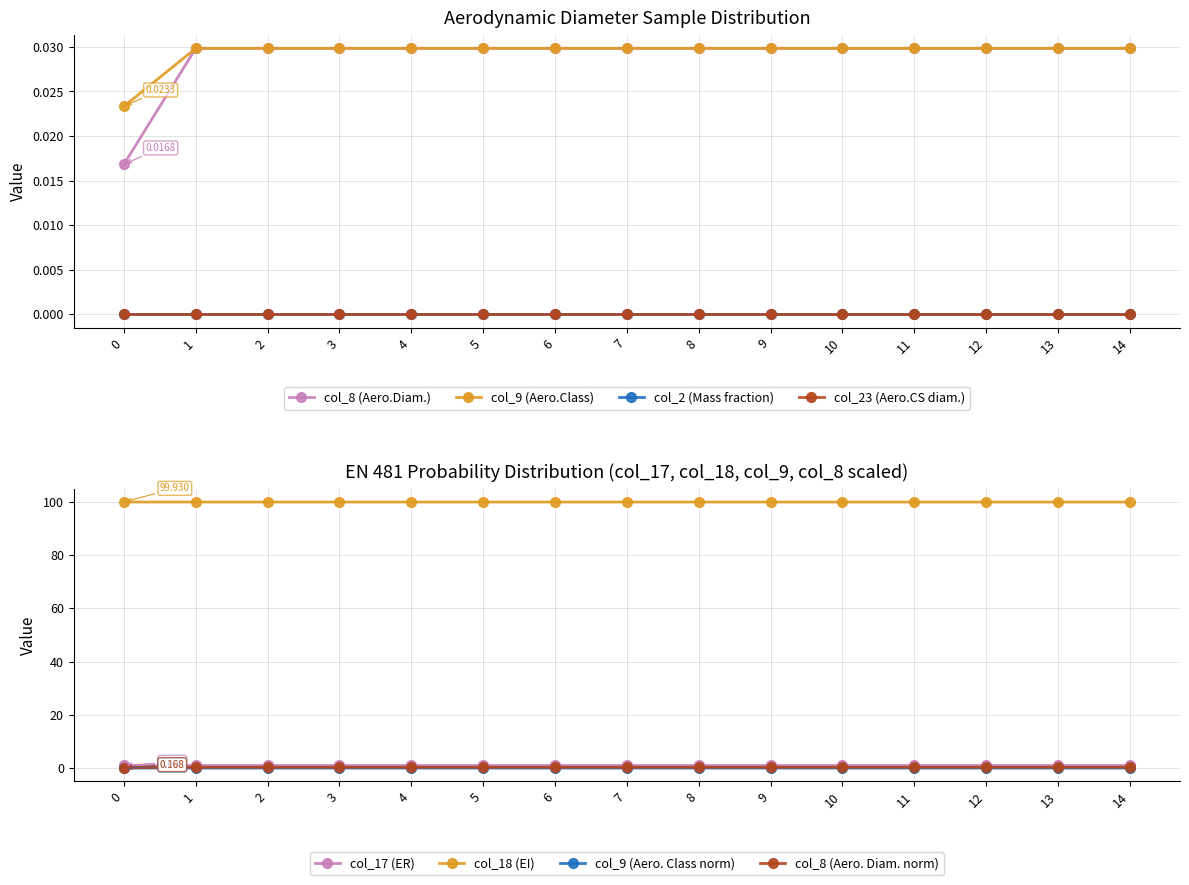

What is the total value across all series at 0?

100.0